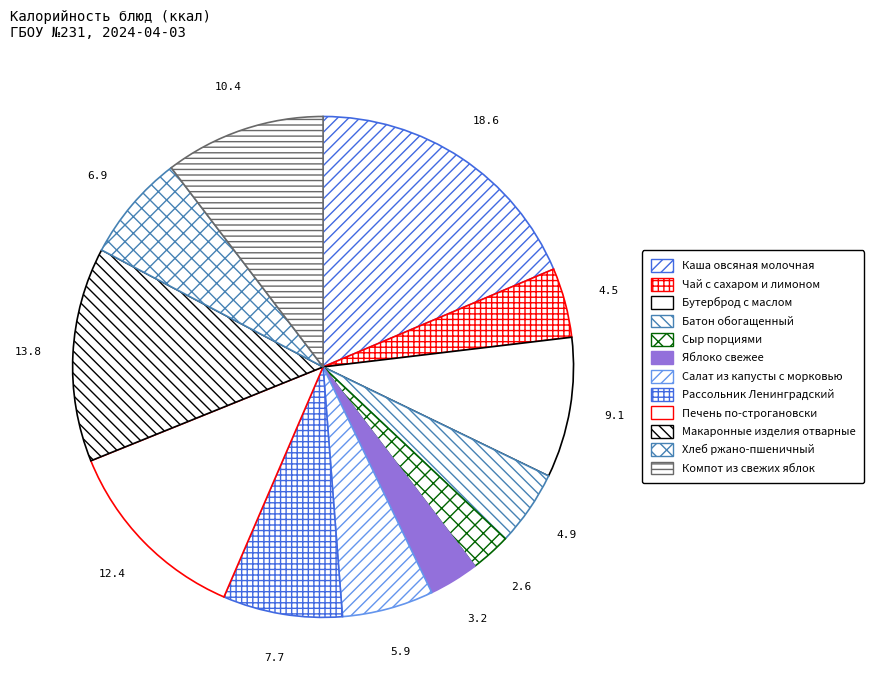

What percentage do Хлеб ржано-пшеничный and Салат из капусты с морковью together represent?

12.8%